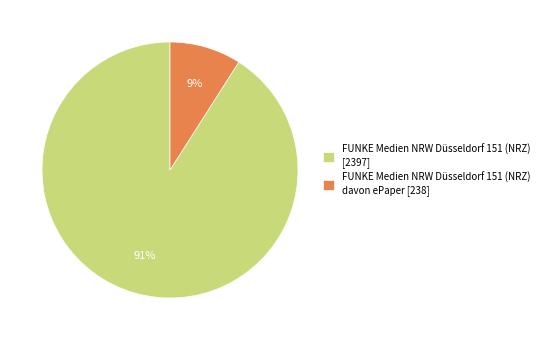

Do FUNKE Medien NRW Düsseldorf 151 (NRZ) davon ePaper [238] and FUNKE Medien NRW Düsseldorf 151 (NRZ) [2397] together represent more than half of the pie?

Yes